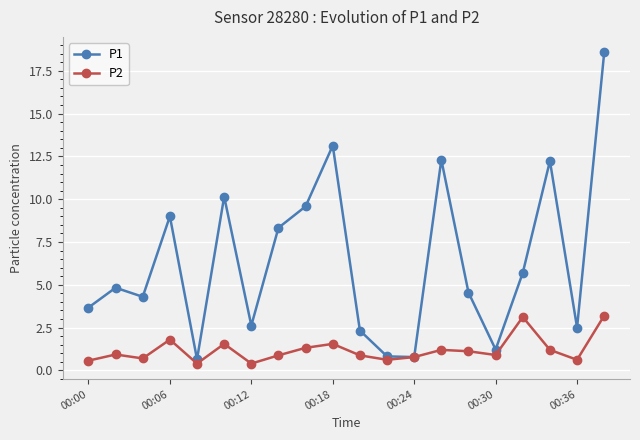

What are all the series names shown in the legend?

P1, P2